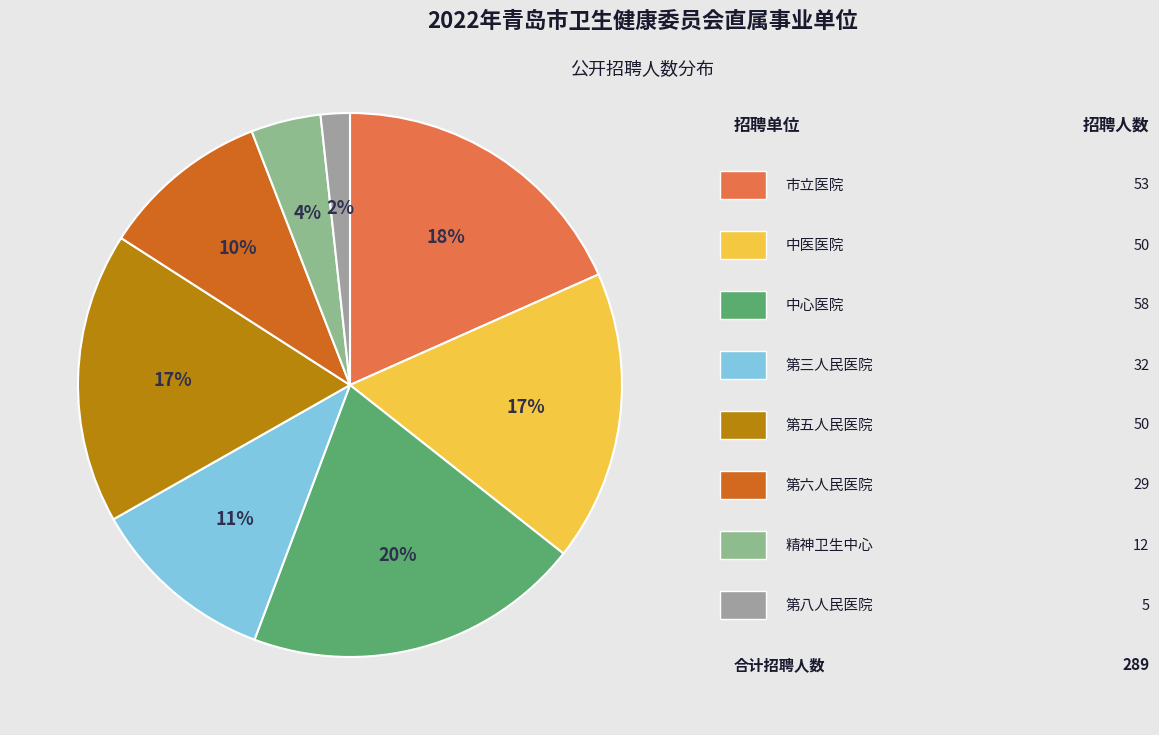

How many slices are in this pie chart?

8